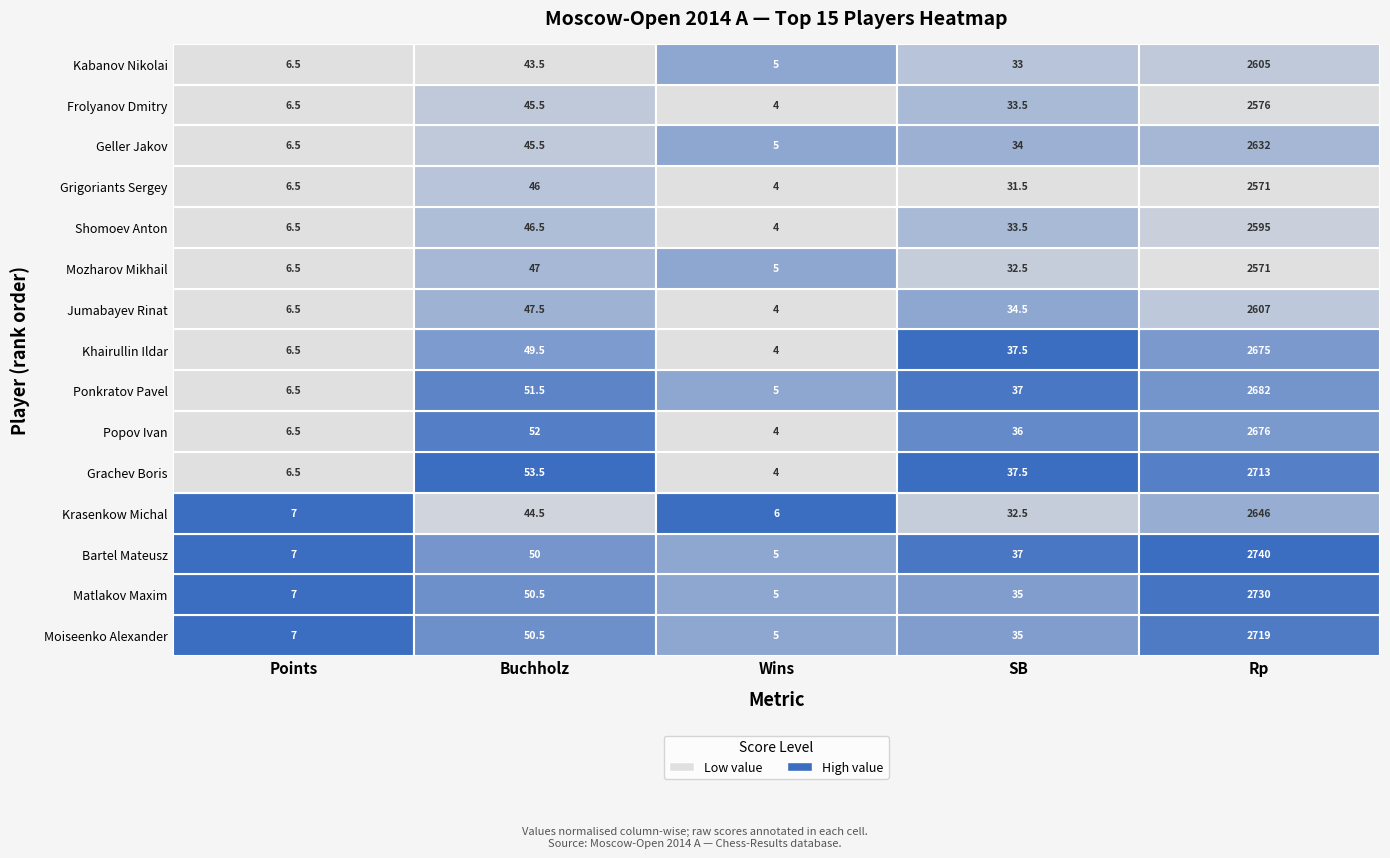

What is the total value across all series at 4?

39738.0